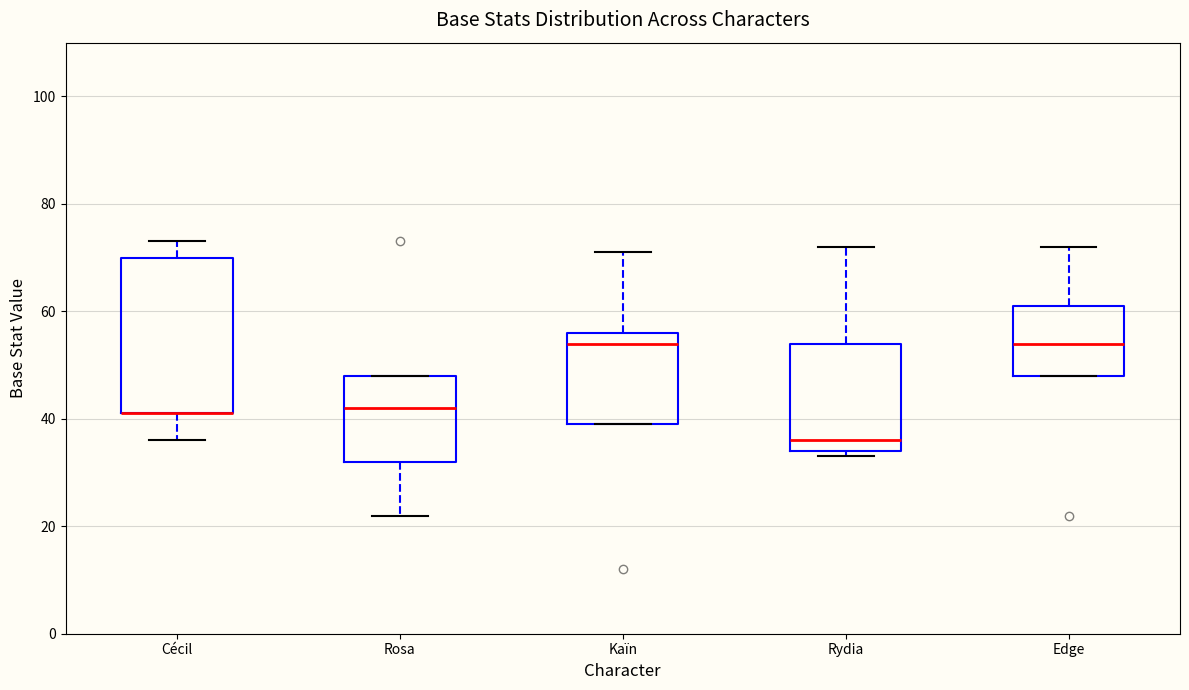

Reading left to right, transcribe this box plot: for each box, give where its median line is, the range the box spans, and where its two whiskers end, as read against the y-axis. The values are not printed on the chart, so give them approximately, as read against the axis.

Cécil: median 42 (drawn on the box's lower edge), box 42 to 70, whiskers 36 to 74
Rosa: median 42, box 32 to 48, whiskers 22 to 48
Kaïn: median 54, box 40 to 56, whiskers 40 to 72
Rydia: median 36, box 34 to 54, whiskers 34 (just below the box's lower edge) to 72
Edge: median 54, box 48 to 62, whiskers 48 to 72